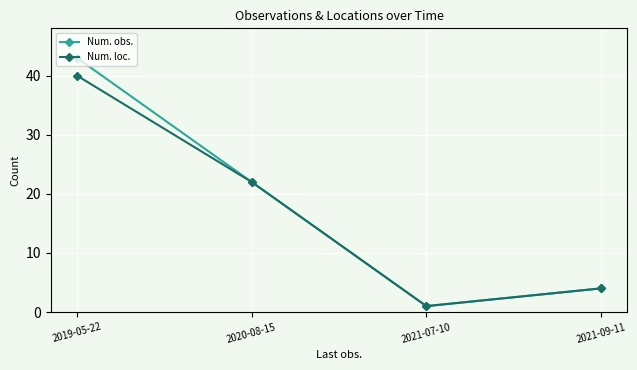

List the labels in order of Num. loc. value, largest first.

2019-05-22, 2020-08-15, 2021-09-11, 2021-07-10